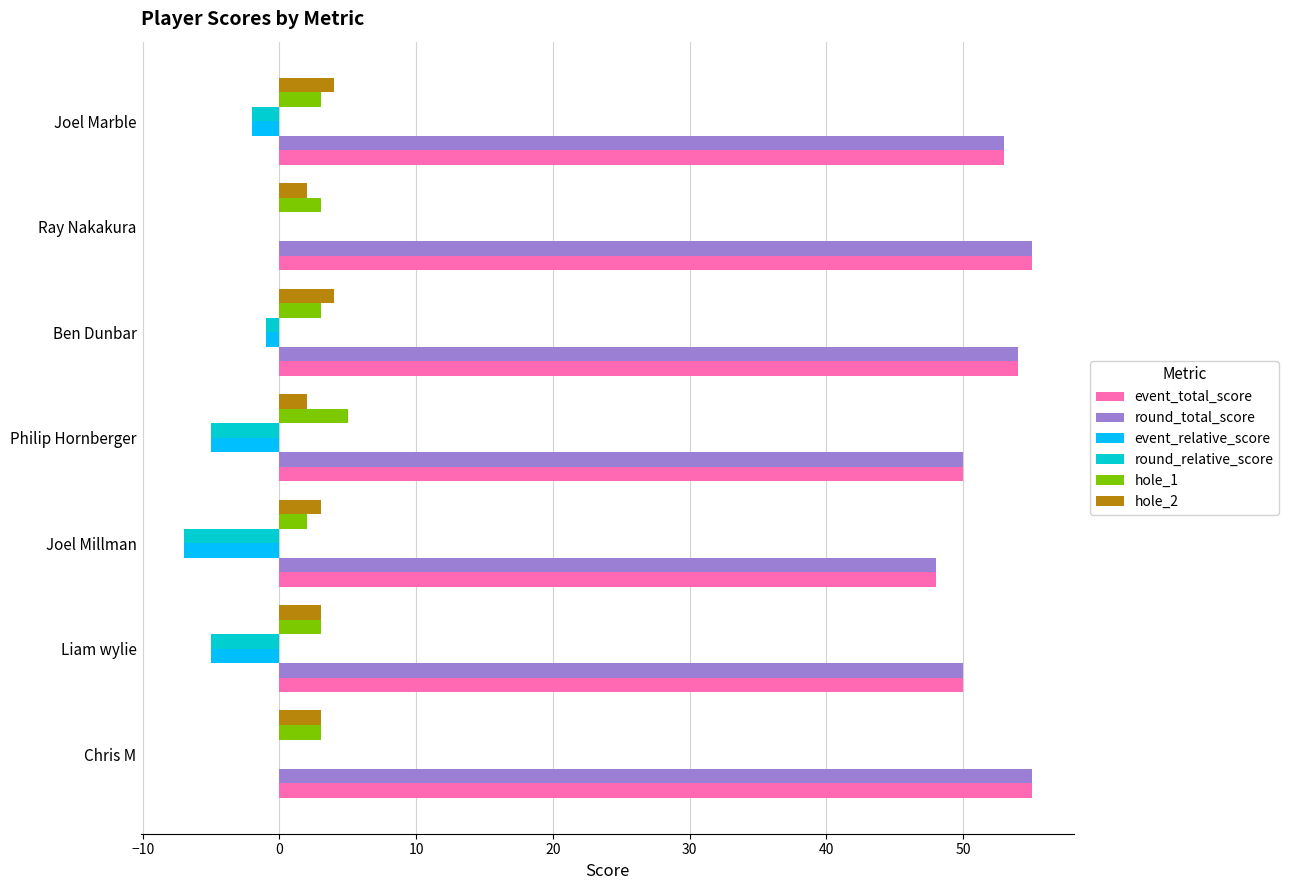

What are all the series names shown in the legend?

event_total_score, round_total_score, event_relative_score, round_relative_score, hole_1, hole_2